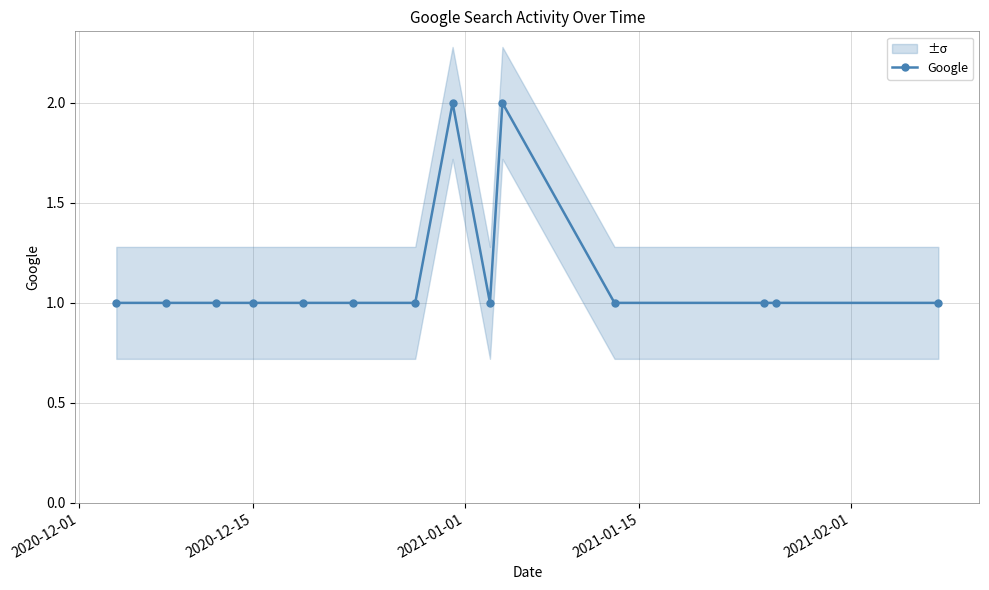

What is the smallest value displayed?

1